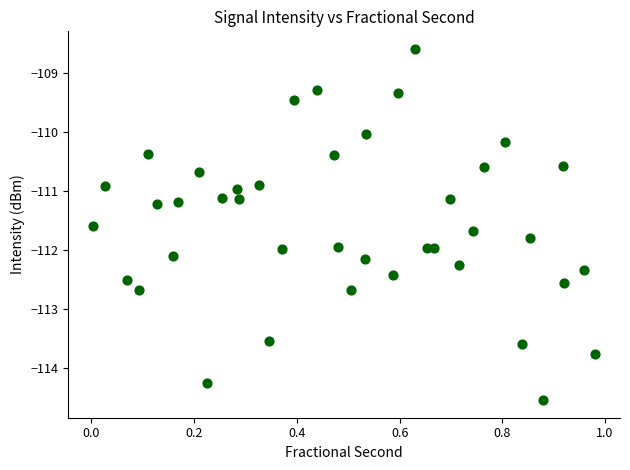

What is the range of X values (max minus min)?

1.0